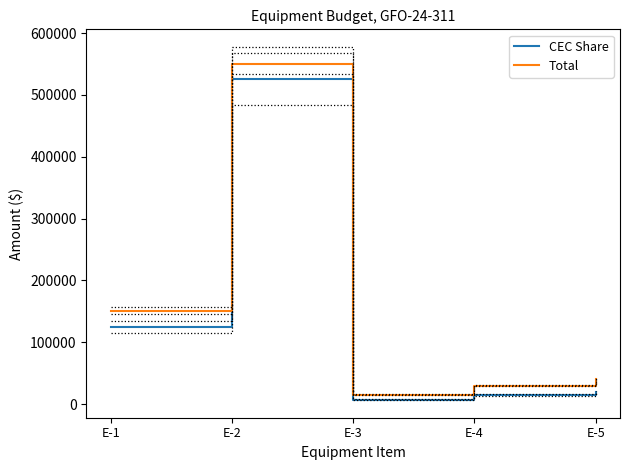

The value of CEC Share at E-4 is 15000. True or false?

True